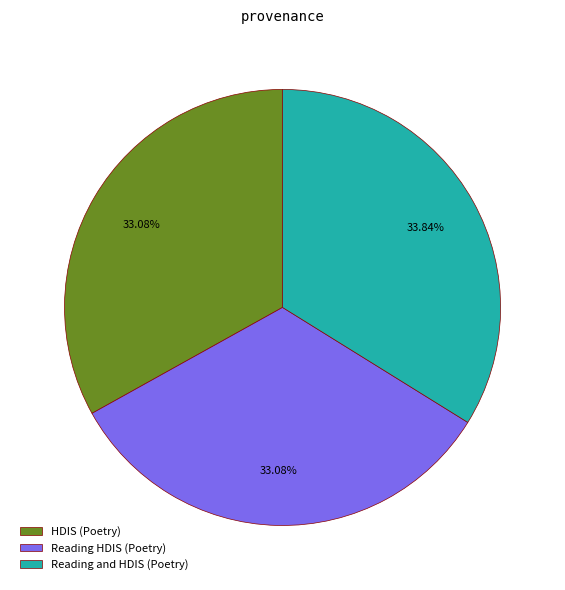

Does any single category account for the majority?

No